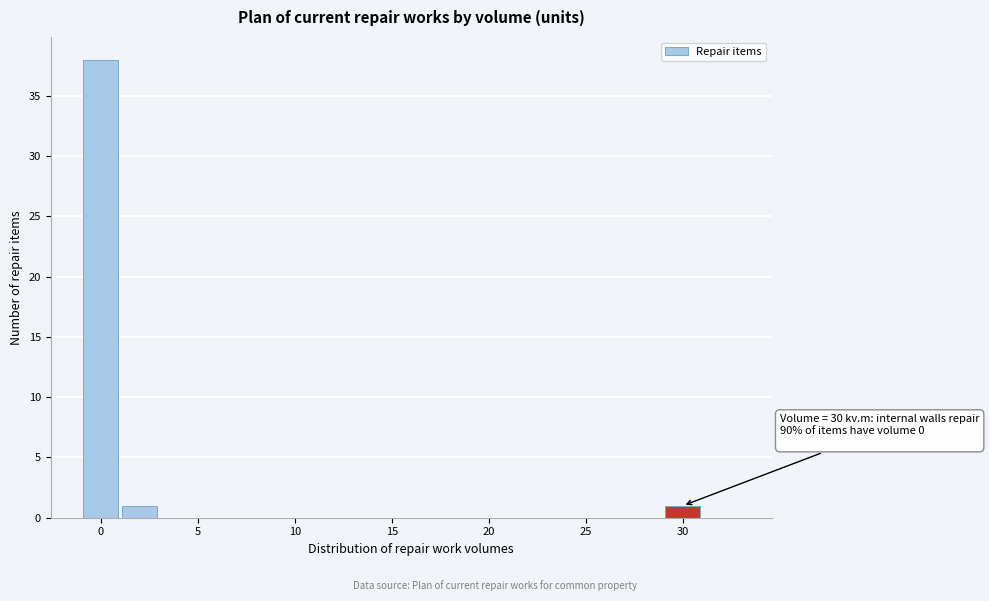

Which range on the x-axis has the tallest bar?

-1 to 1